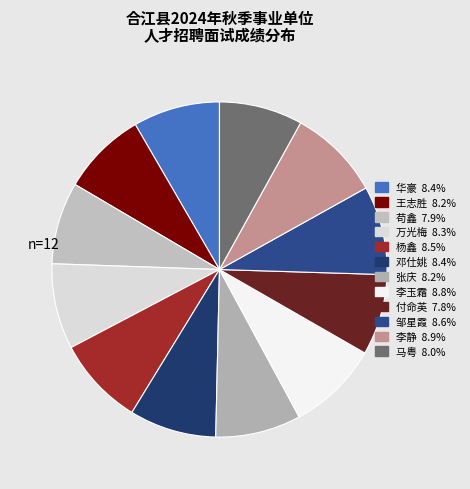

What is the ratio of the value at 华豪 to the value at 张庆?

1.0